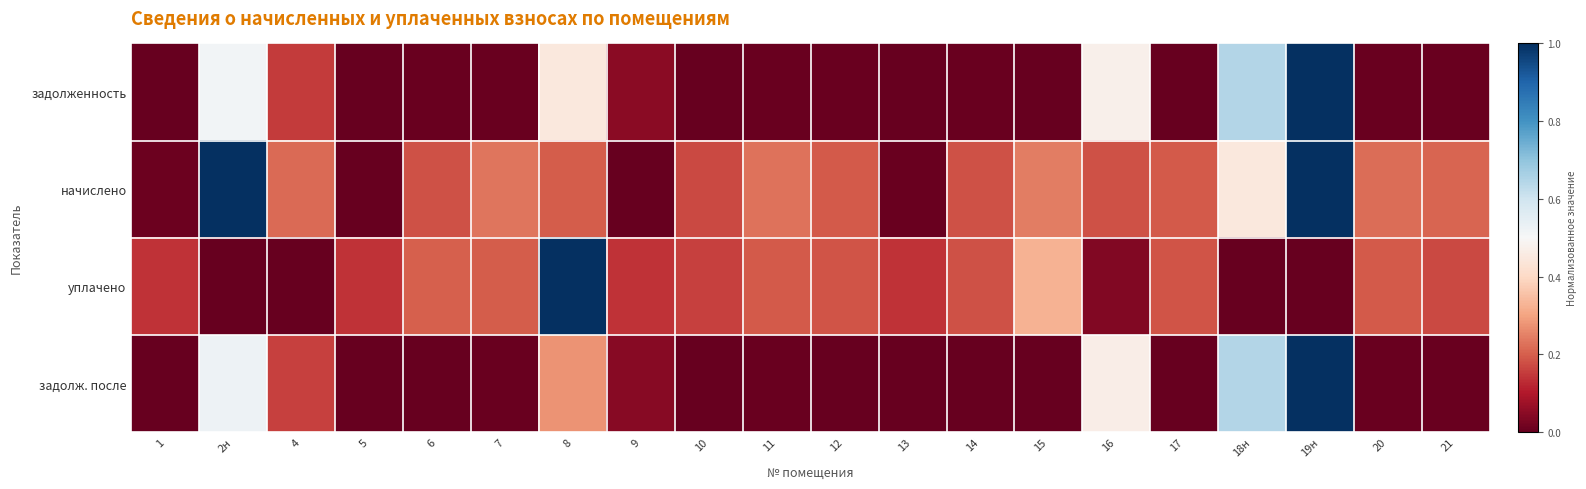

Which has a higher value, 5 or 15?

5